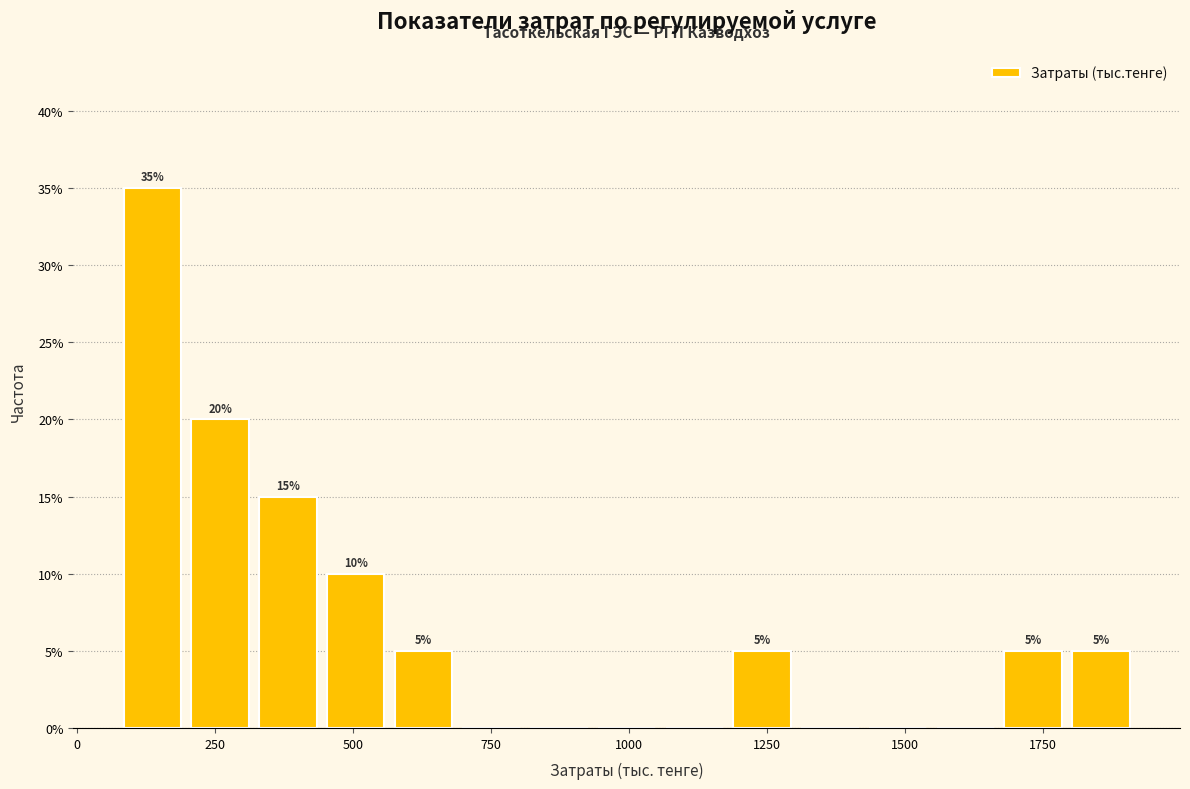

Read against the x-axis, roughly where is the centre of the tallest bar?

150